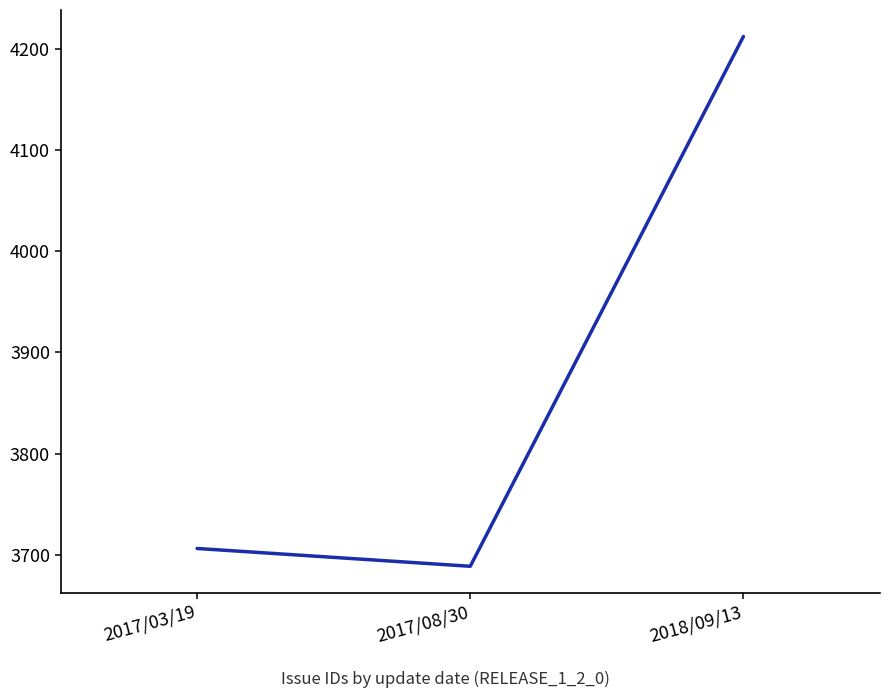

Where does the data first go above 3706?

2017/03/19